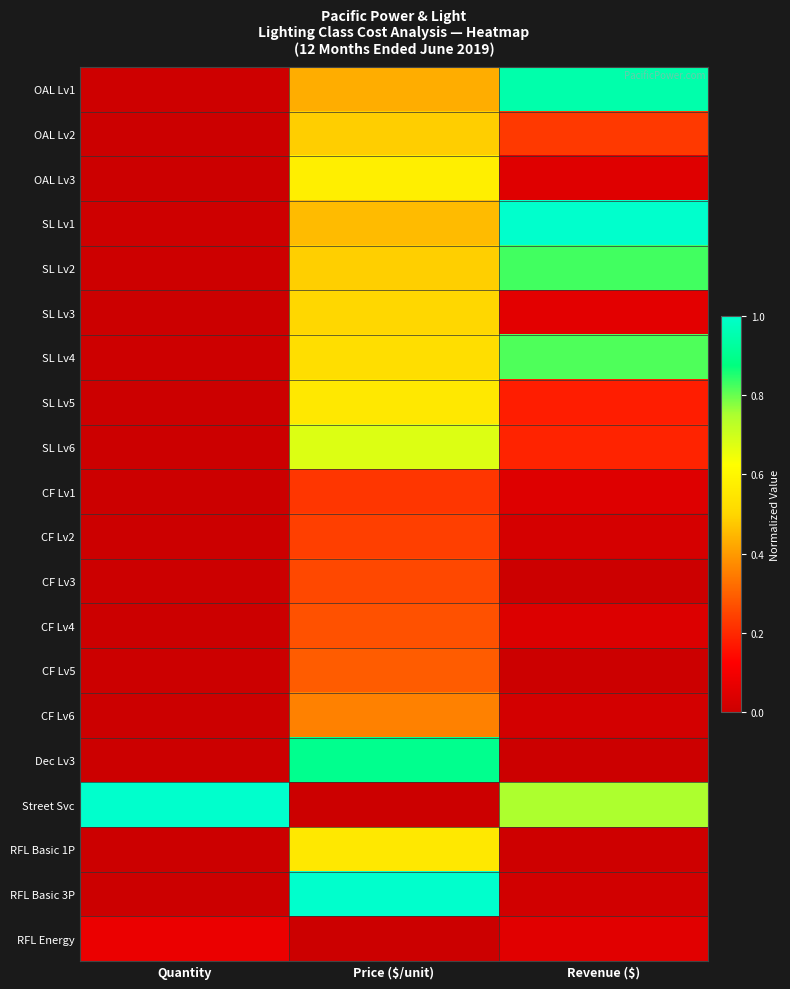

Which has a higher value, Price ($/unit) or Quantity?

Price ($/unit)